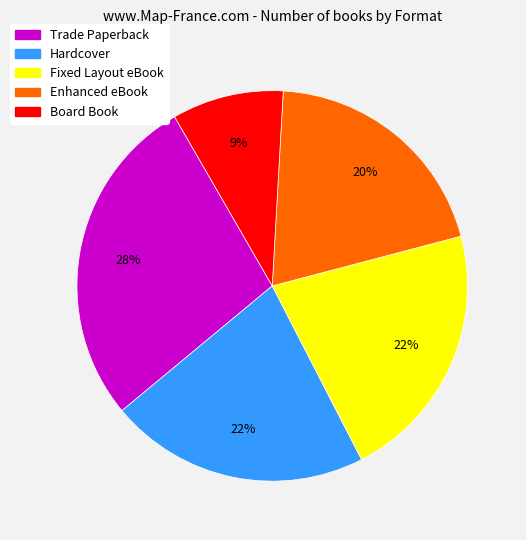

Count the number of slices in the pie.

5